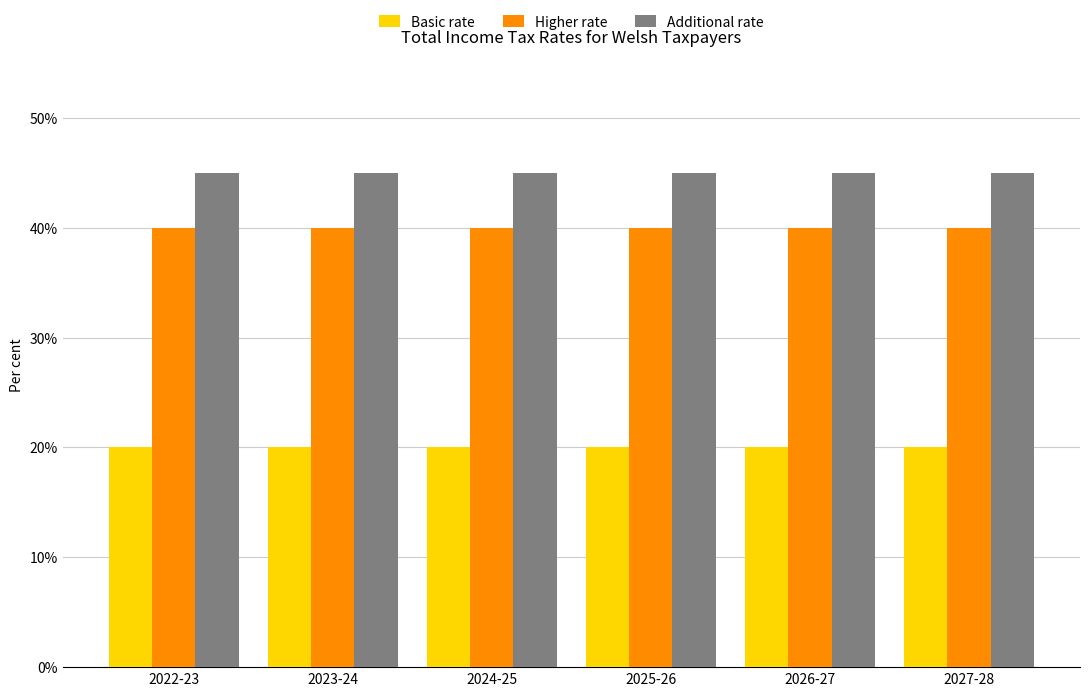

What is the smallest value displayed?

20